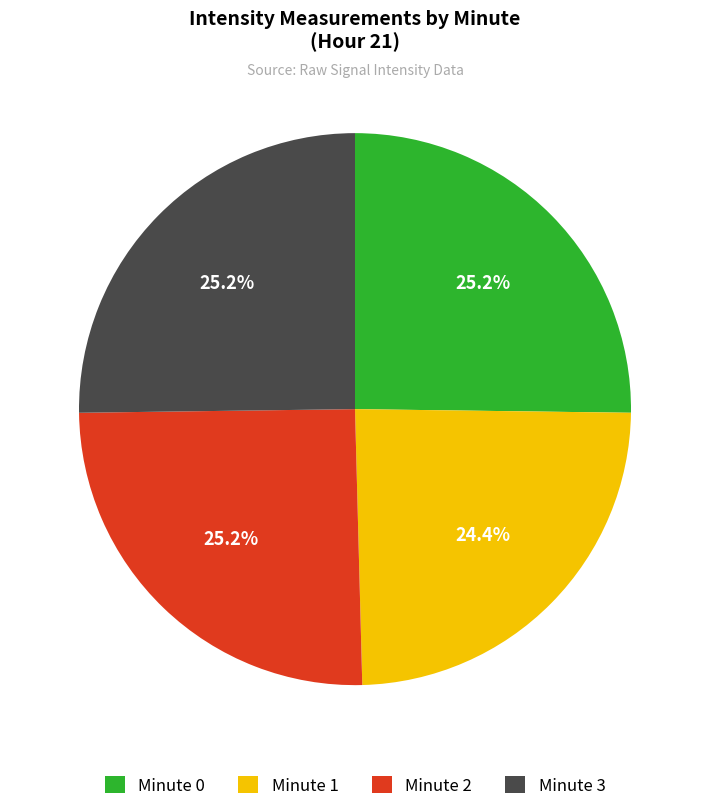

To the nearest percent, what percentage of the pie is Minute 2?

25%